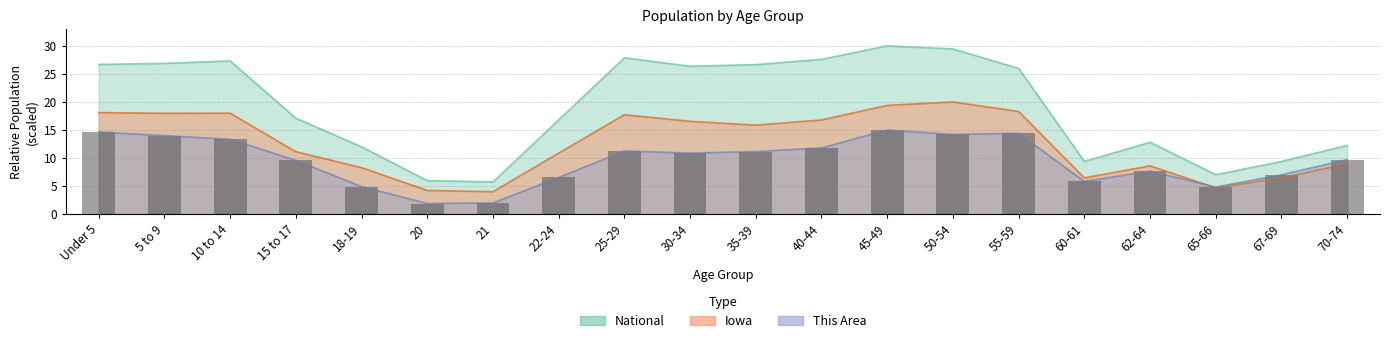

What are all the series names shown in the legend?

This Area, Iowa, National